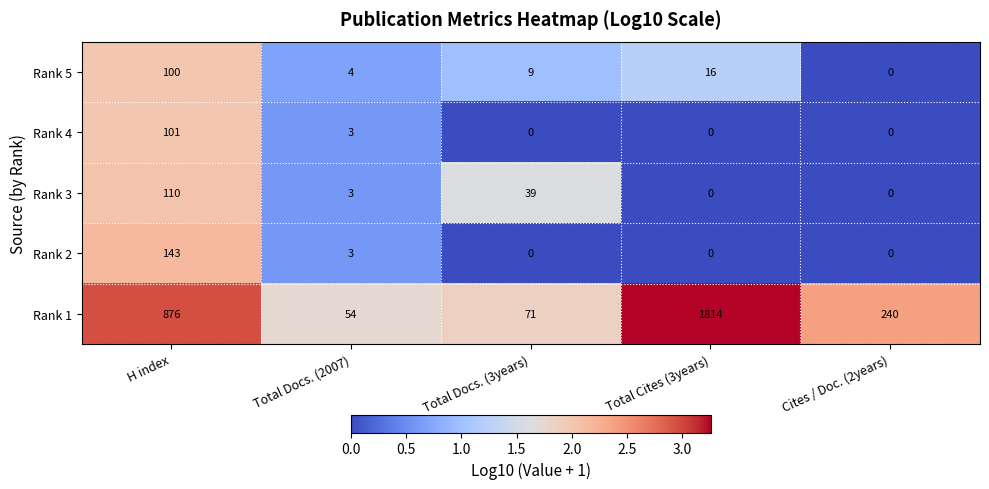

Which series has the largest total across all categories?

Rank 1